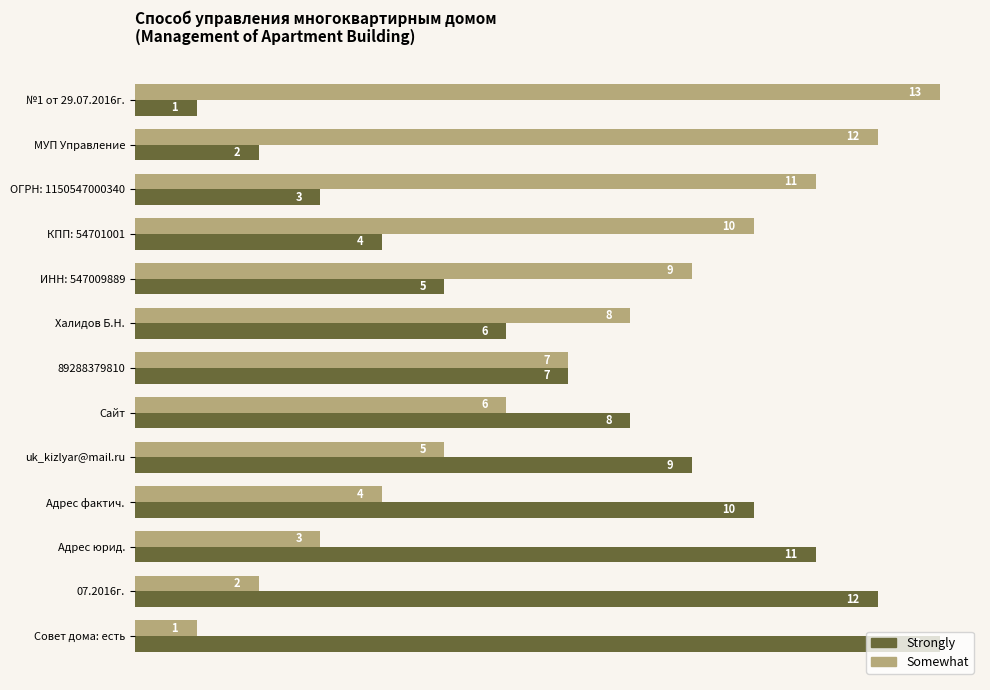

What is the spread (max minus min) of values at МУП Управление?

10